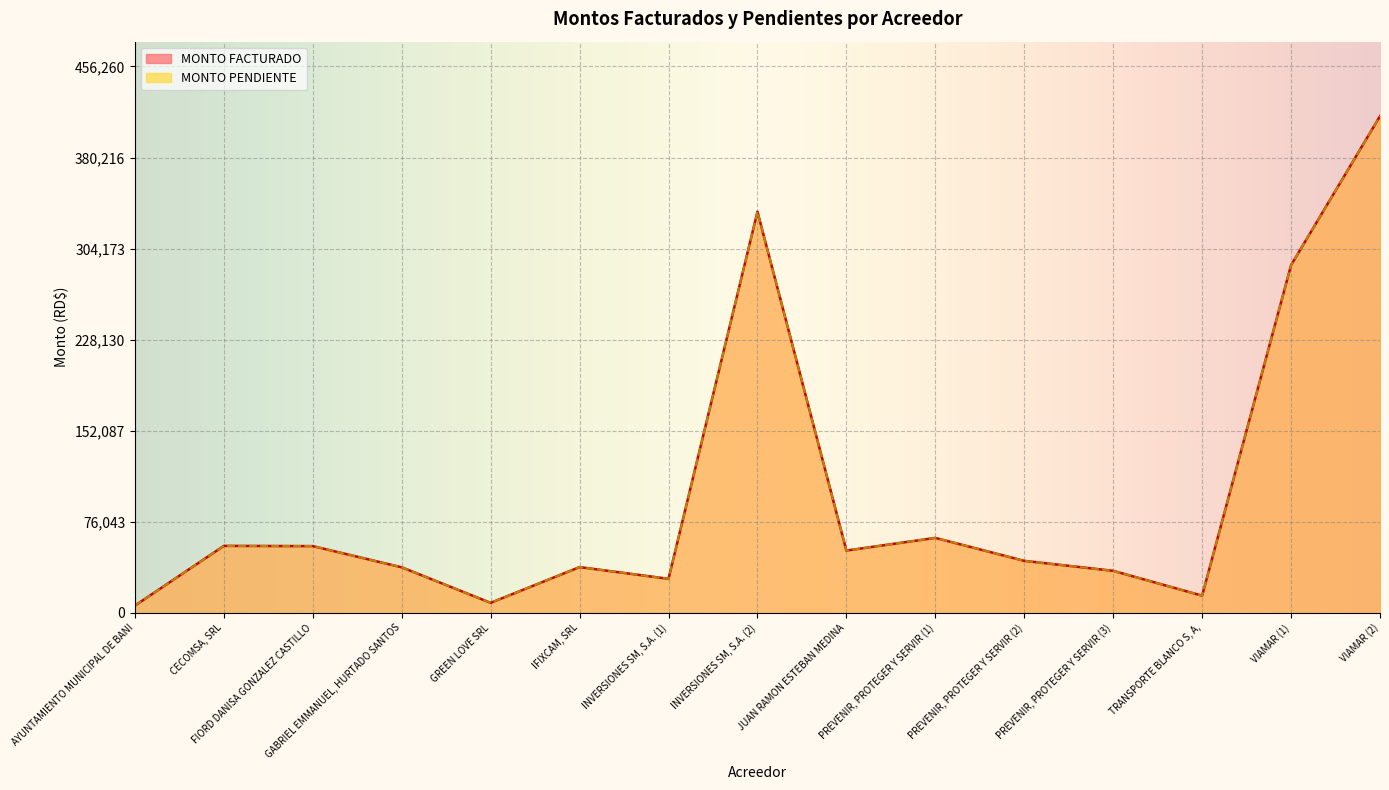

What is the average value of the MONTO FACTURADO series?

98473.0